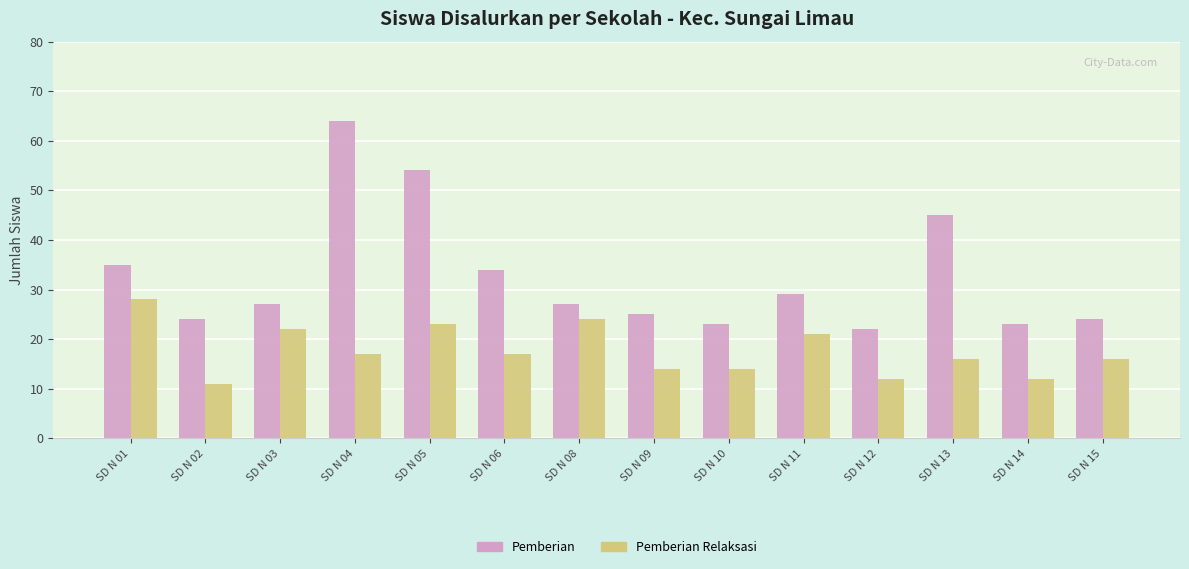

What is the sum of the Pemberian values at SD N 04 and SD N 03?

91